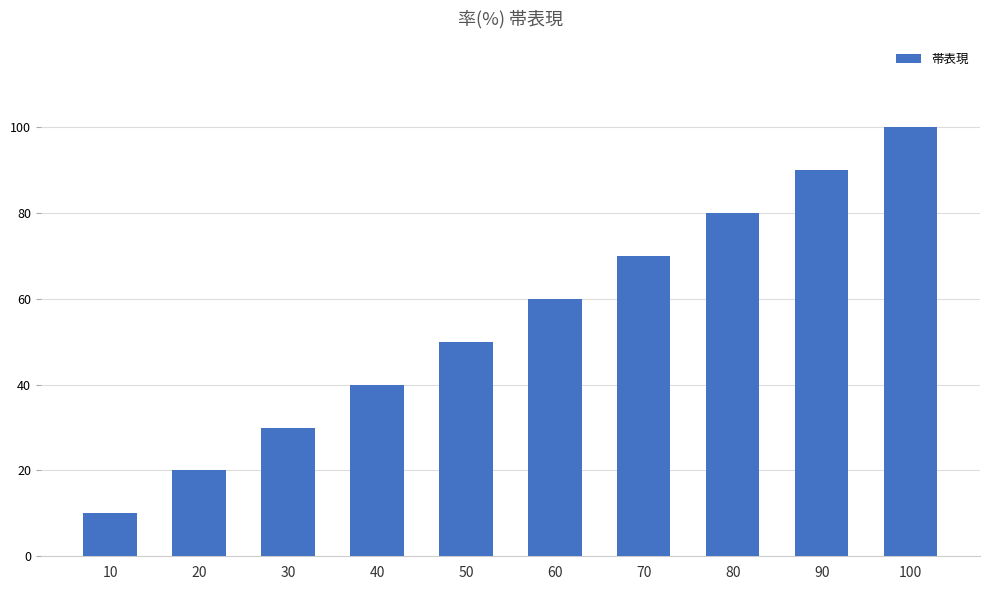

Count the values in the range 30 to 80.

6